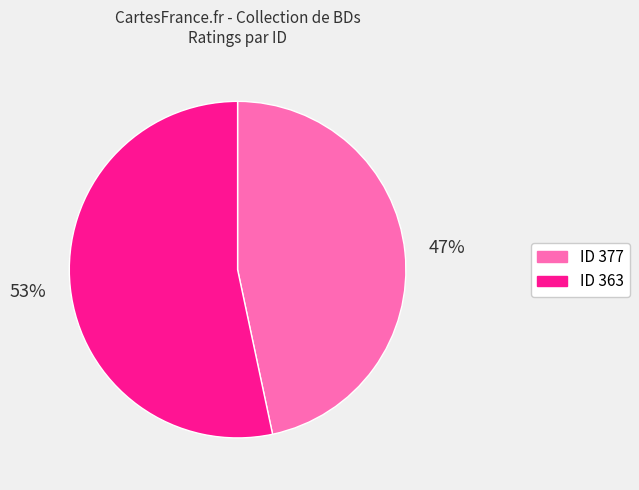

To the nearest percent, what is the average slice percentage?

50%